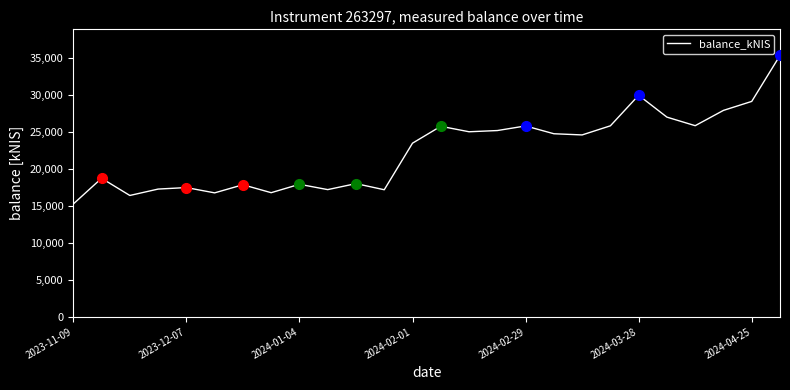

What is the greatest value displayed?

35280.4